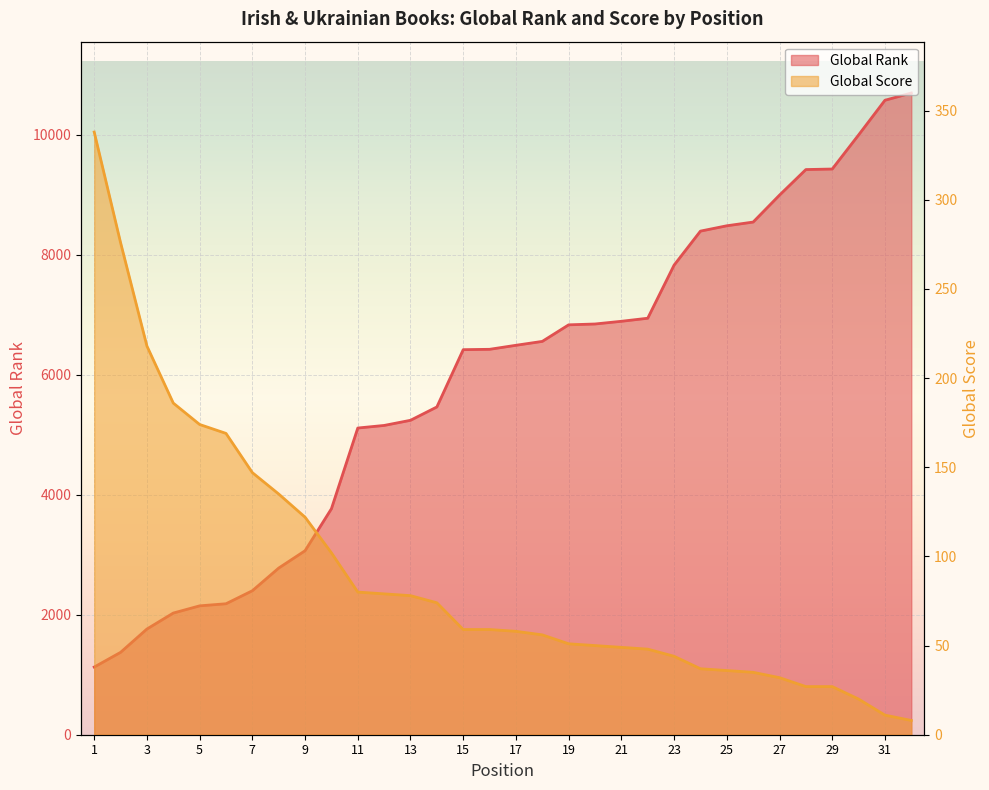

What is the difference between the second highest and second lowest values in the Global Score series?

265